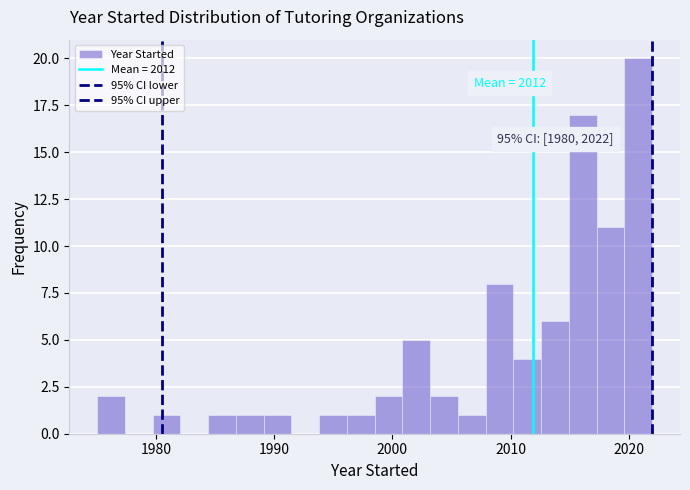

Around what value on the x-axis is the tallest bar? Give the approximate position of its centre, as read against the axis.

2021